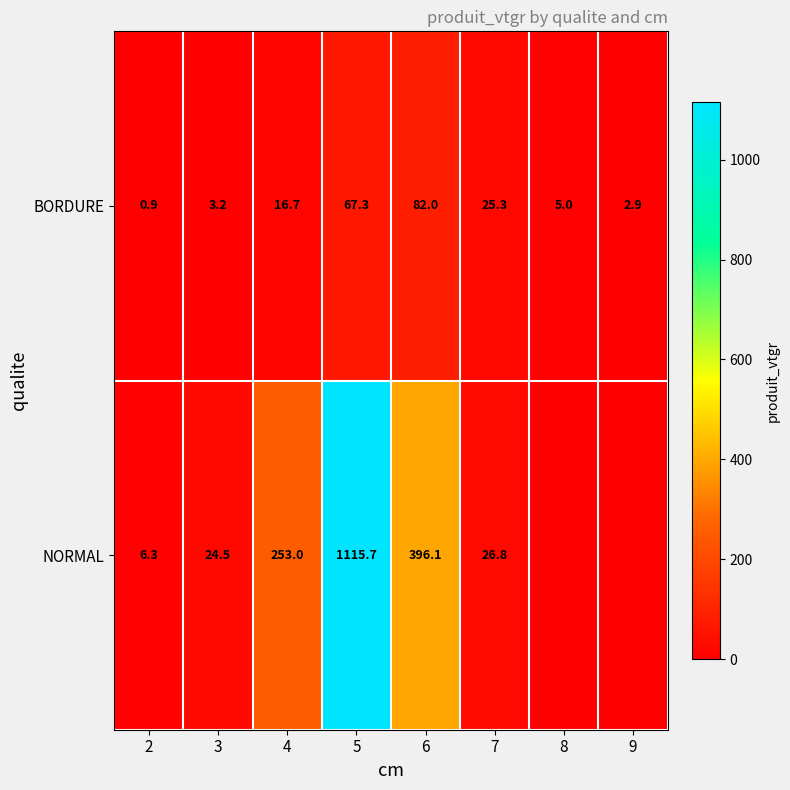

At how many categories does at least one series exceed 581?

1